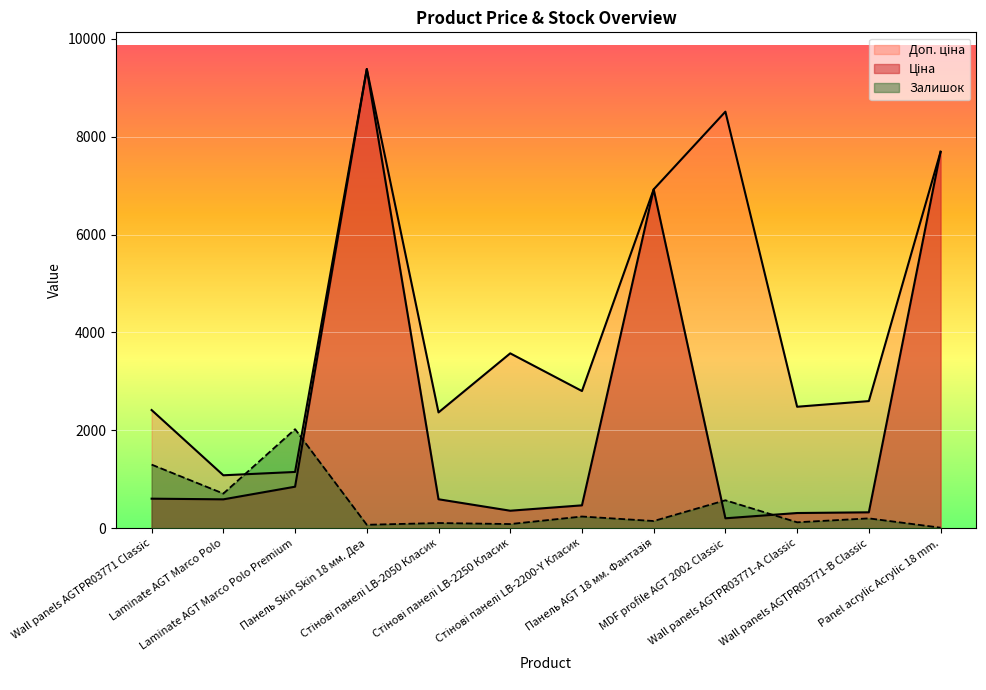

The Доп. ціна series shows 11798.6 at Panel acrylic Acrylic 18 mm.. True or false?

False